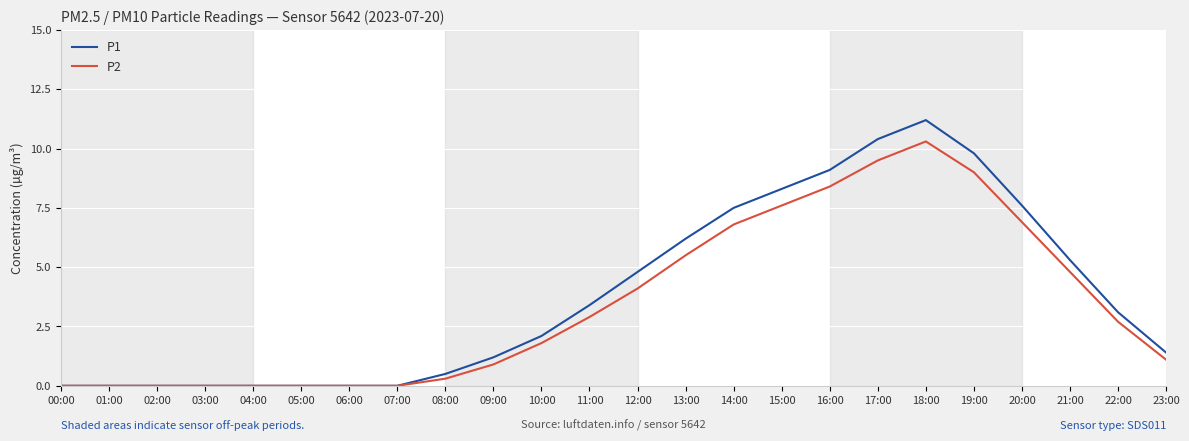

Rank the series at 18:00 from lowest to highest value.

P2, P1